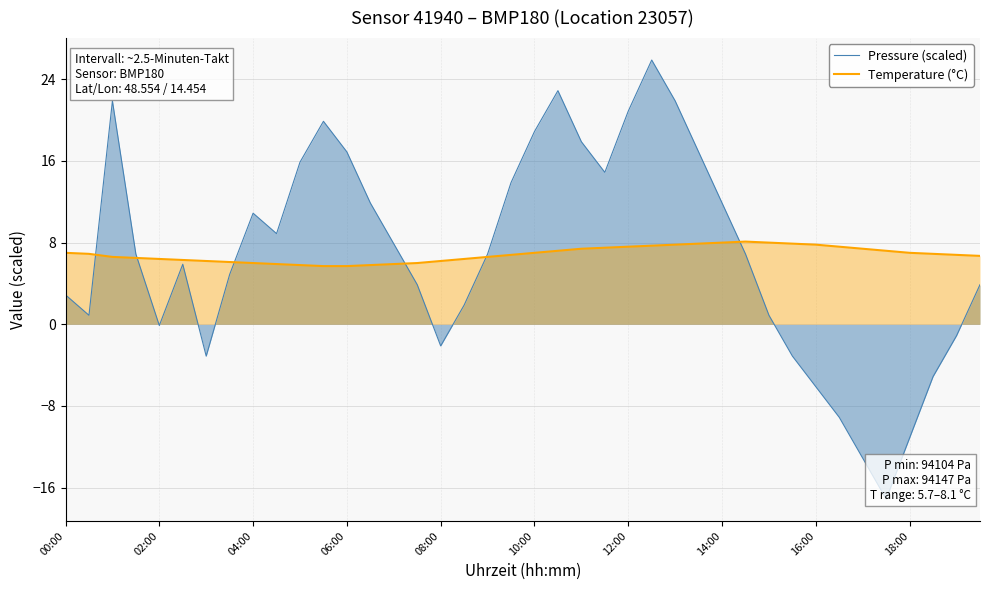

What is the highest value of the Temperature (°C) series?

8.1